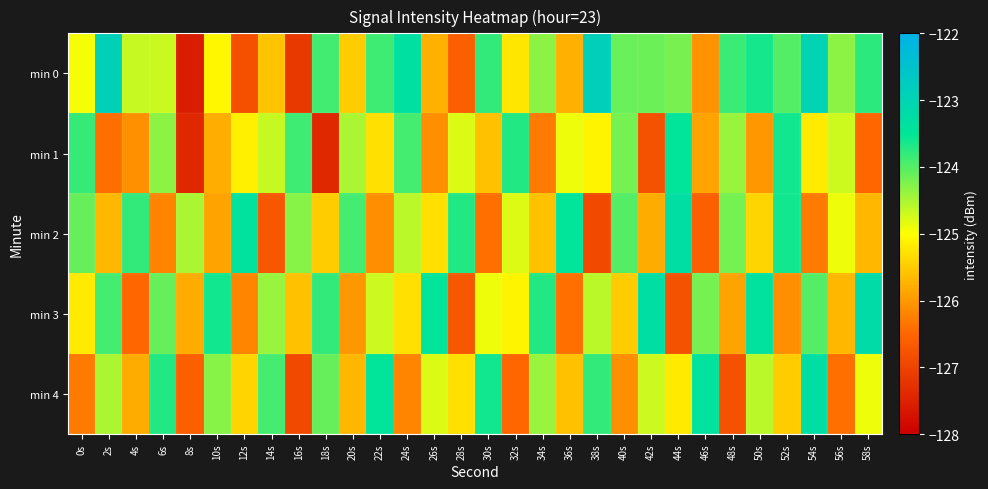

At which category is the sum across all series the highest?

54s